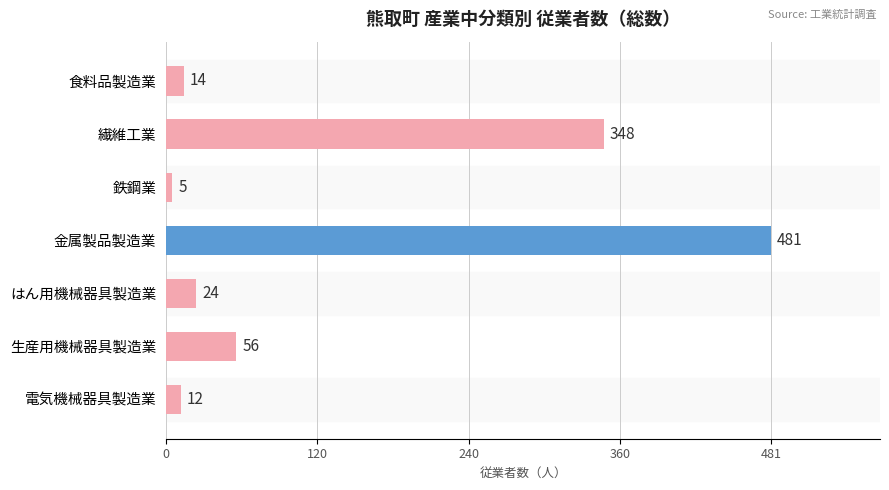

The chart shows a value of 24 at はん用機械器具製造業. True or false?

True